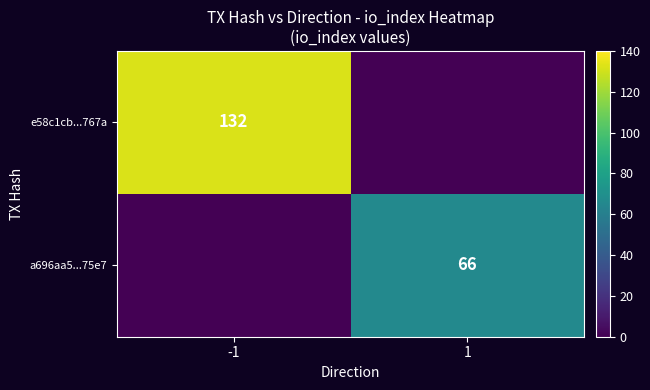

The e58c1cb...767a series shows 68 at -1. True or false?

False